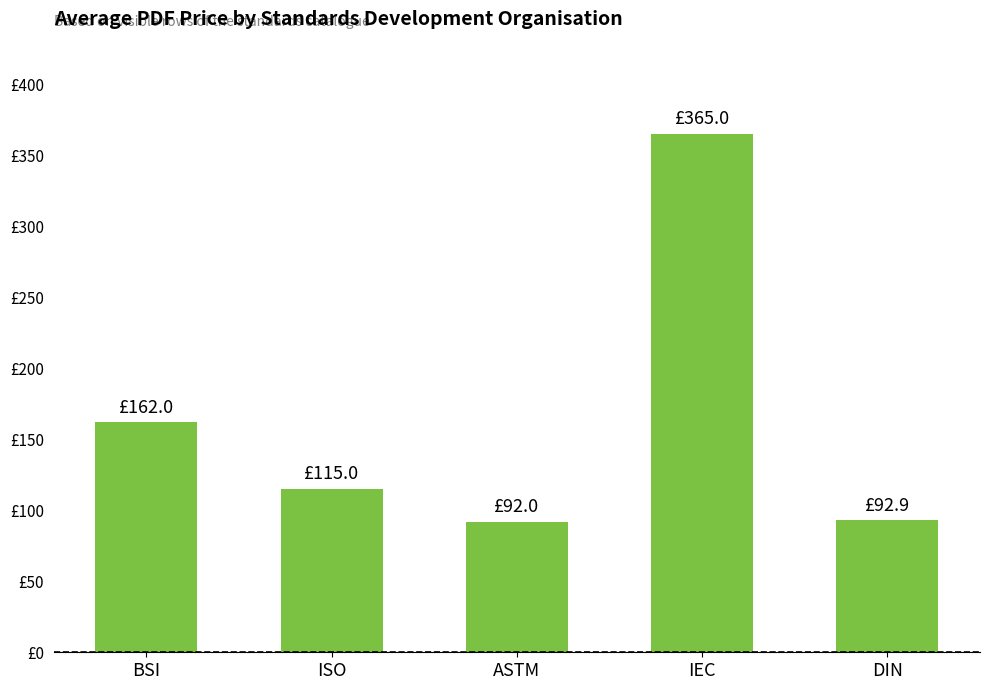

Does the chart contain any negative values?

No